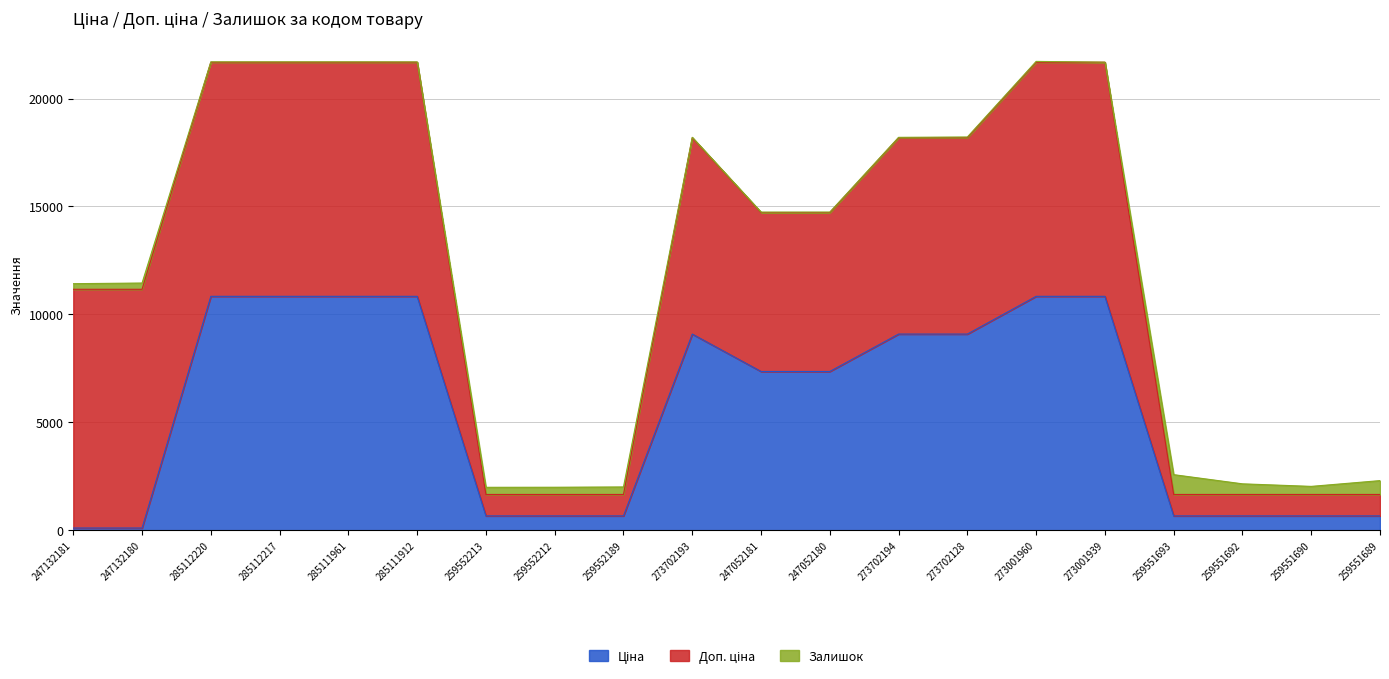

The Залишок series shows 334.0 at 259552212. True or false?

True